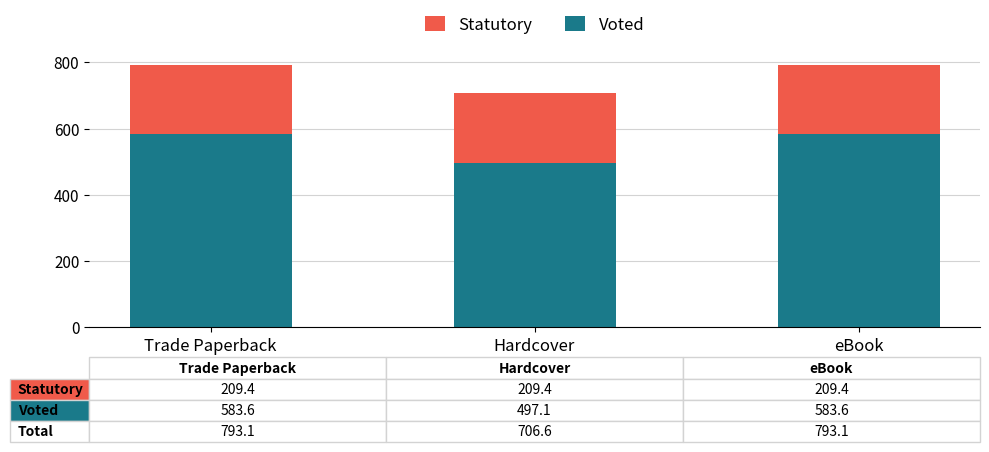

What value does the Voted series have at eBook?

583.6